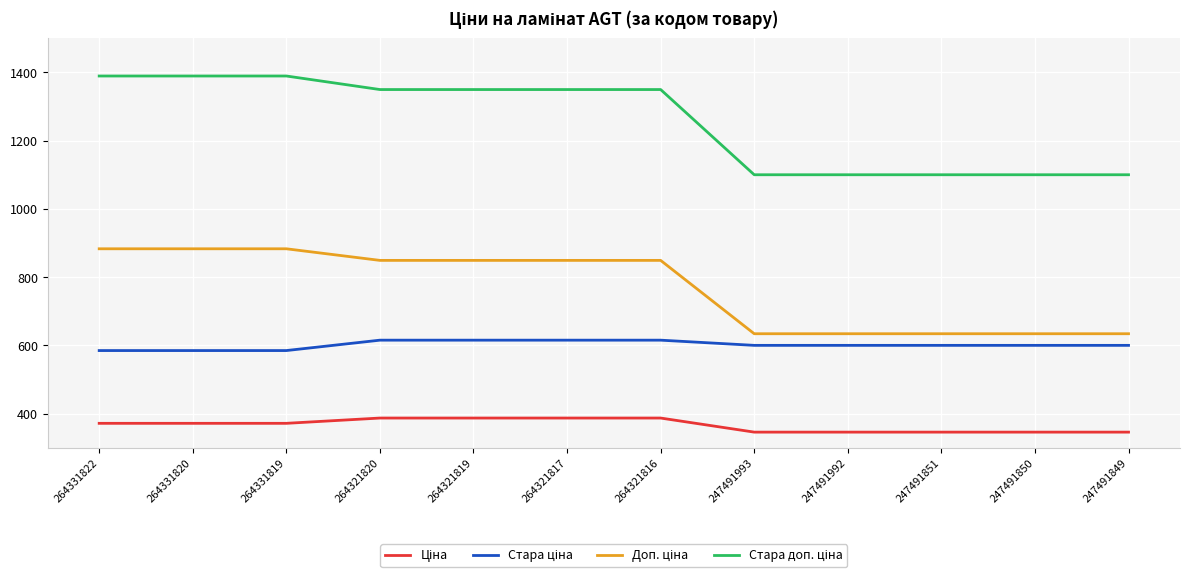

What is the difference between the highest and lowest values at 247491849?

754.4